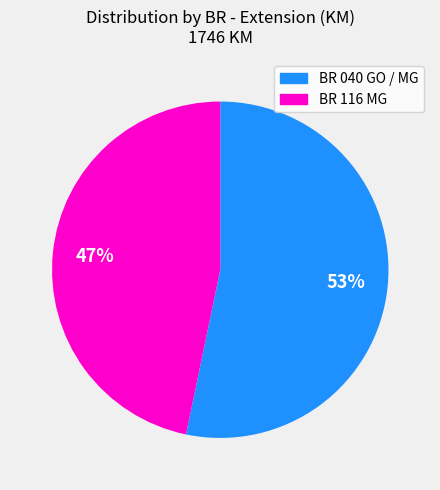

What is the smallest slice in the pie chart?

BR 116 MG